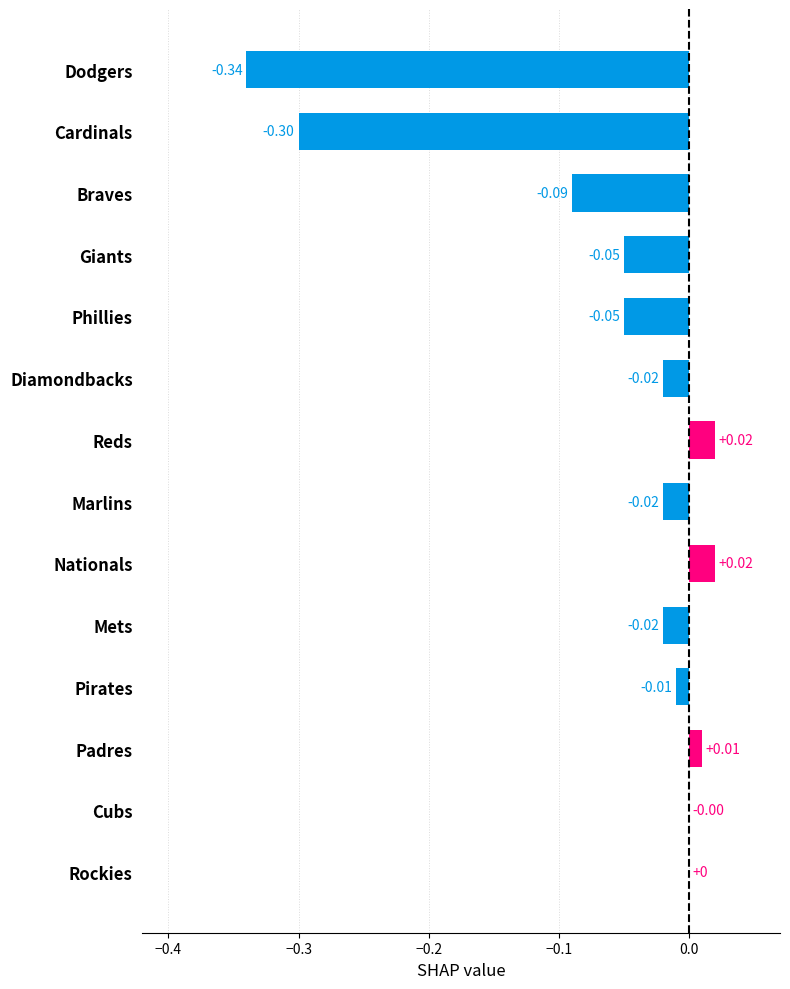

What is the change in value from Braves to Marlins?

+0.1